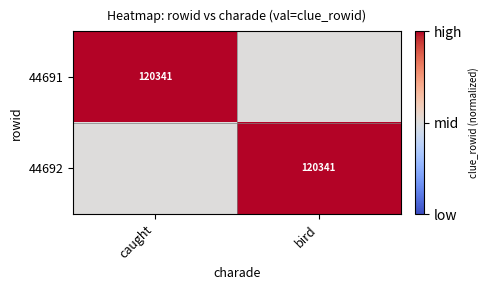

How many series are shown in this chart?

2